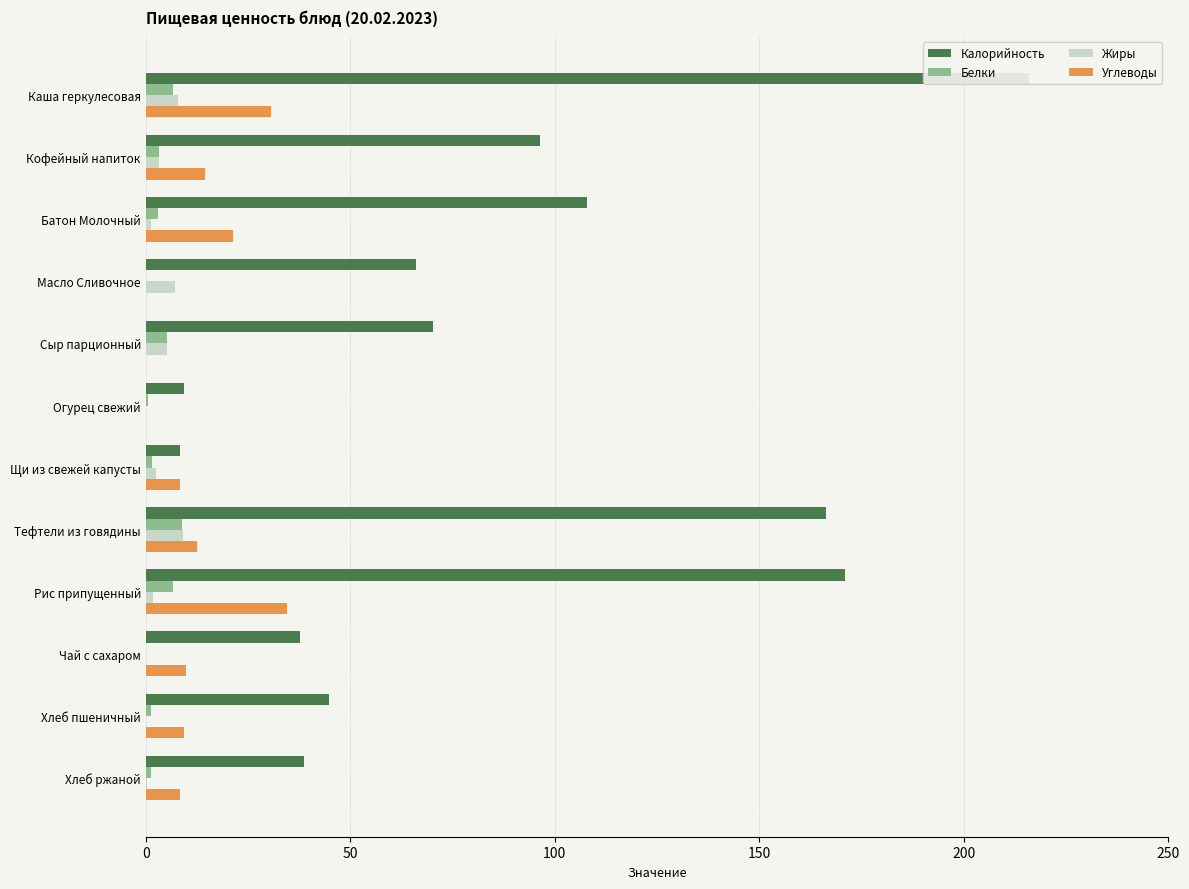

What is the label of the 4th bar from the right?

Рис припущенный